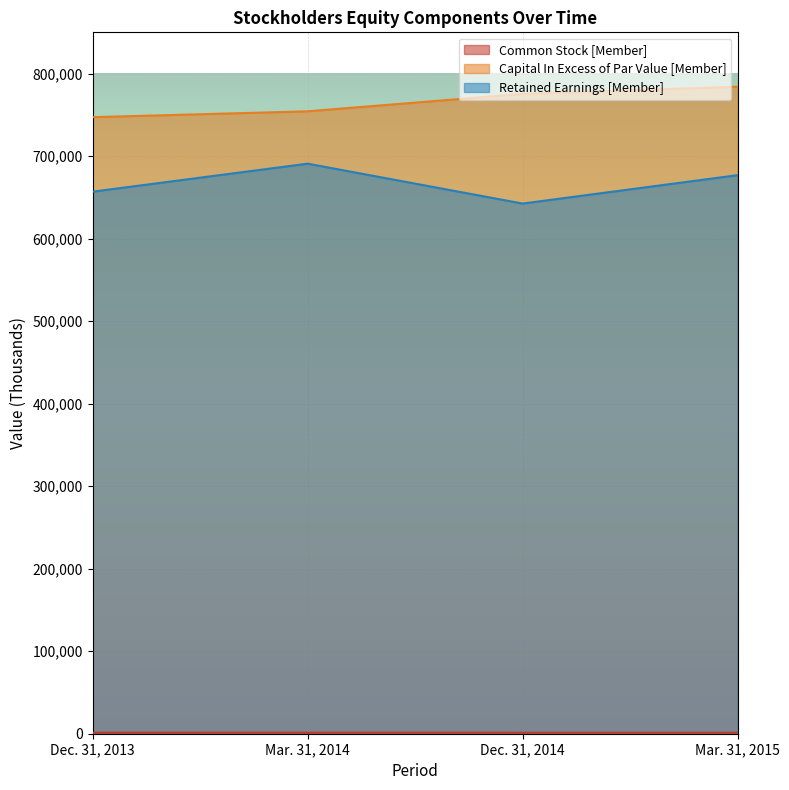

The Capital In Excess of Par Value [Member] series shows 337829 at Mar. 31, 2015. True or false?

False